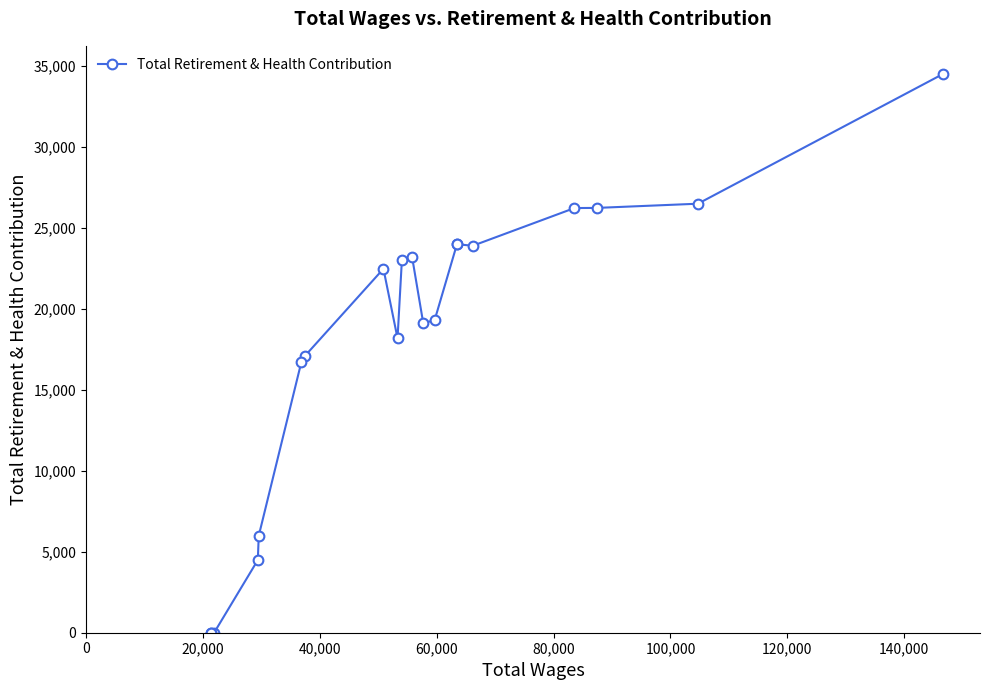

What is the greatest value displayed?

34490